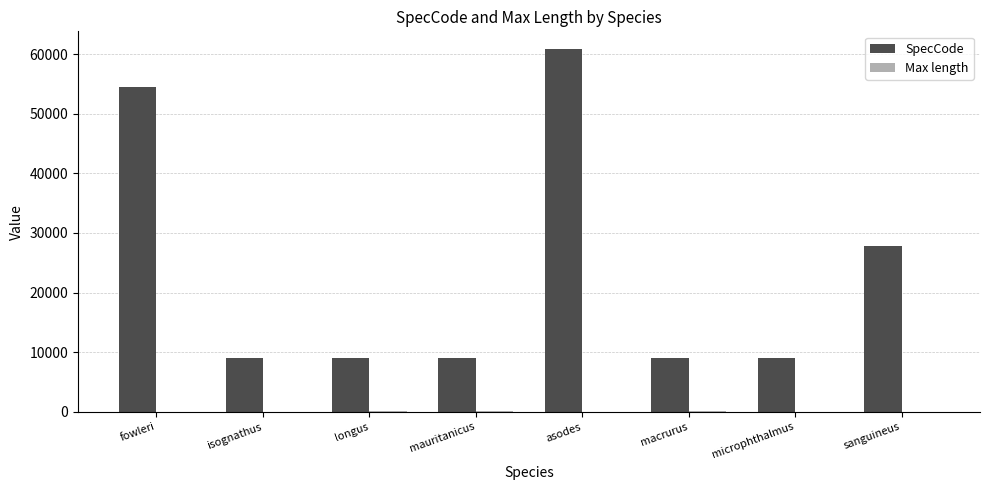

The SpecCode series shows 9048.0 at mauritanicus. True or false?

True